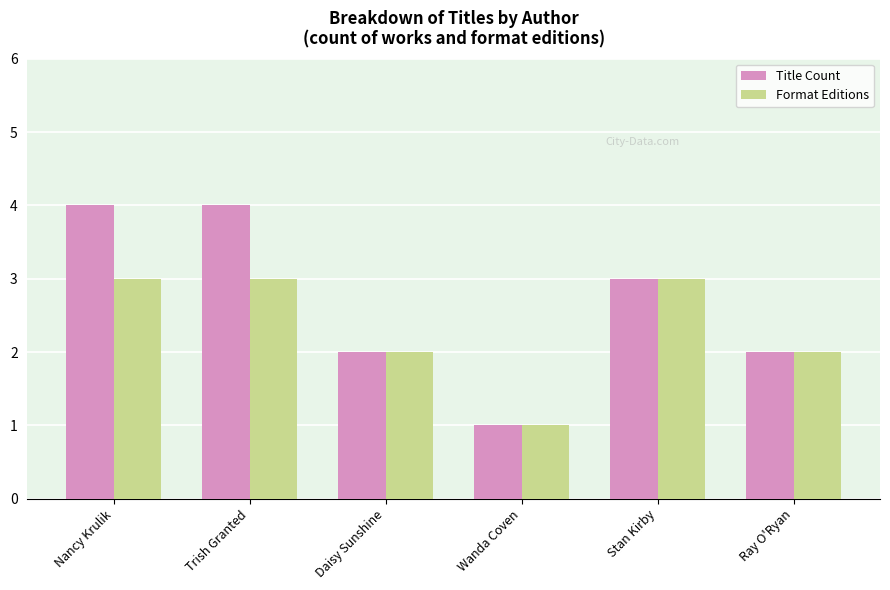

How many groups of bars are there?

6